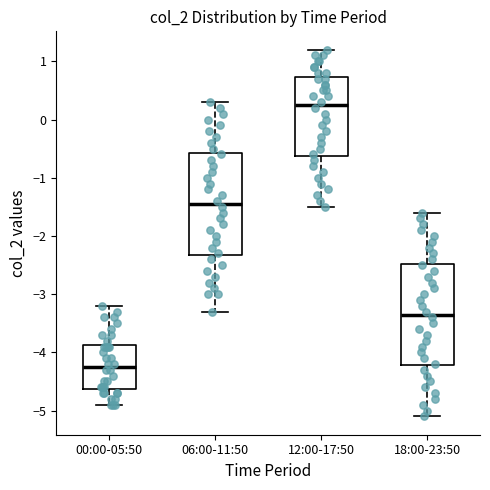

Reading left to right, transcribe this box plot: for each box, give where its median line is, the range the box spans, and where its two whiskers end, as read against the y-axis. The values are not printed on the chart, so give them approximately, as read against the axis.

00:00-05:50: median -4.2, box -4.6 to -3.9, whiskers -4.9 to -3.2
06:00-11:50: median -1.4, box -2.3 to -0.6, whiskers -3.3 to 0.3
12:00-17:50: median 0.3, box -0.6 to 0.7, whiskers -1.5 to 1.2
18:00-23:50: median -3.3, box -4.2 to -2.5, whiskers -5.1 to -1.6